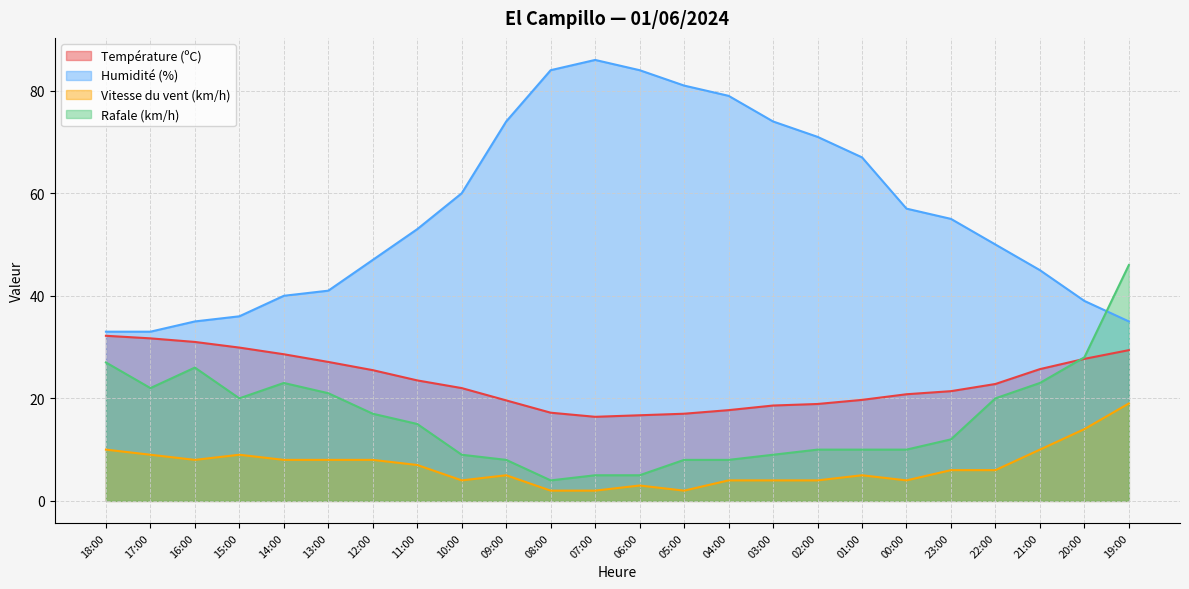

What is the sum of all Rafale (km/h) values?

386.0